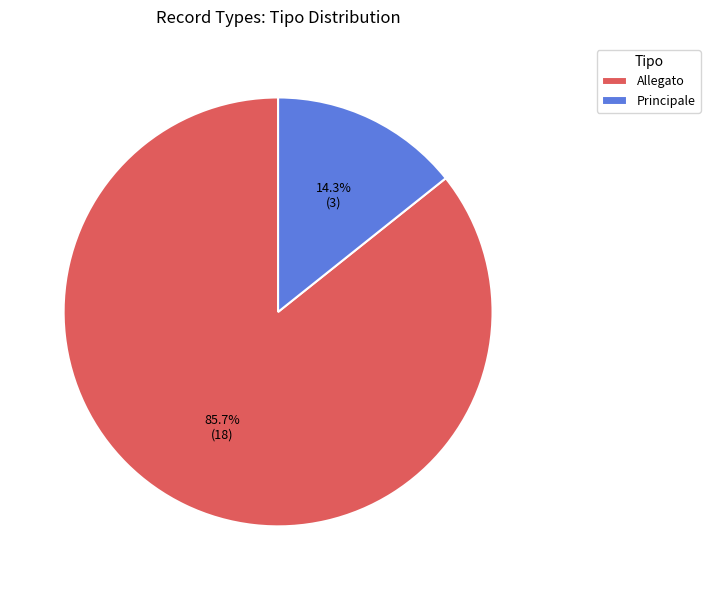

Is there a majority slice in this chart?

Yes